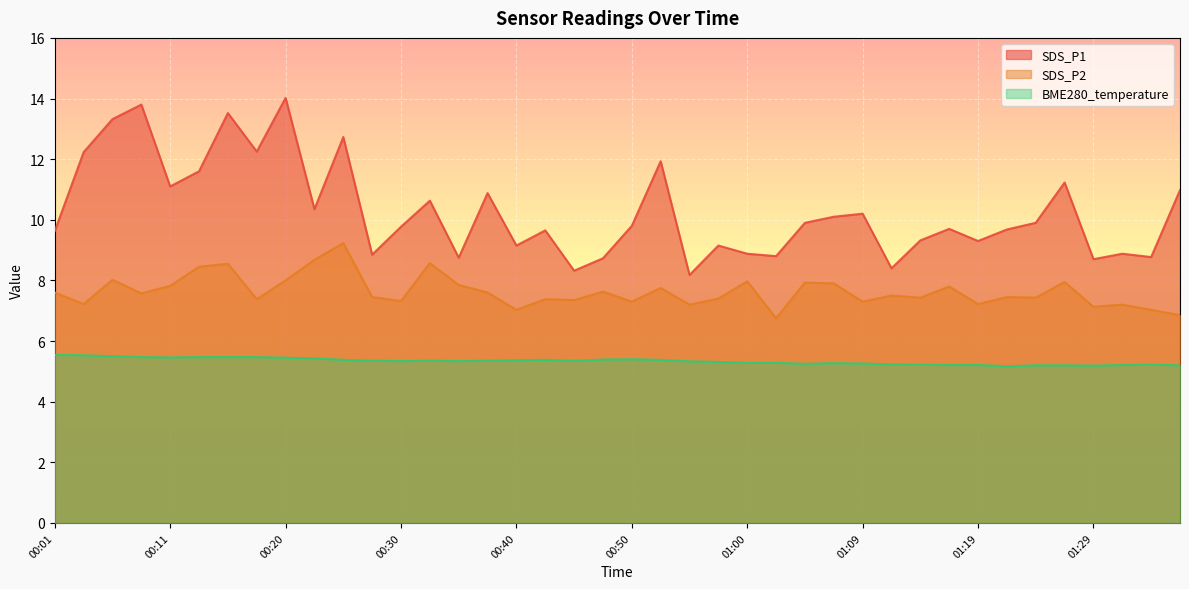

Reading left to right, what are all the values shown in this chart?

SDS_P1: 9.6	12.2	13.3	13.8	11.1	11.6	13.5	12.2	14.0	10.3	12.7	8.8	9.8	10.6	8.8	10.9	9.2	9.7	8.3	8.7	9.8	11.9	8.2	9.2	8.9	8.8	9.9	10.1	10.2	8.4	9.3	9.7	9.3	9.7	9.9	11.2	8.7	8.9	8.8	11.0
SDS_P2: 7.6	7.2	8.0	7.6	7.8	8.4	8.6	7.4	8.0	8.7	9.2	7.5	7.3	8.6	7.8	7.6	7.0	7.4	7.3	7.6	7.3	7.8	7.2	7.4	8.0	6.8	7.9	7.9	7.3	7.5	7.4	7.8	7.2	7.5	7.4	8.0	7.1	7.2	7.0	6.8
BME280_temperature: 5.5	5.5	5.5	5.5	5.5	5.5	5.5	5.5	5.5	5.4	5.4	5.3	5.3	5.3	5.3	5.3	5.4	5.4	5.3	5.4	5.4	5.4	5.3	5.3	5.3	5.3	5.2	5.3	5.3	5.2	5.2	5.2	5.2	5.2	5.2	5.2	5.2	5.2	5.2	5.2